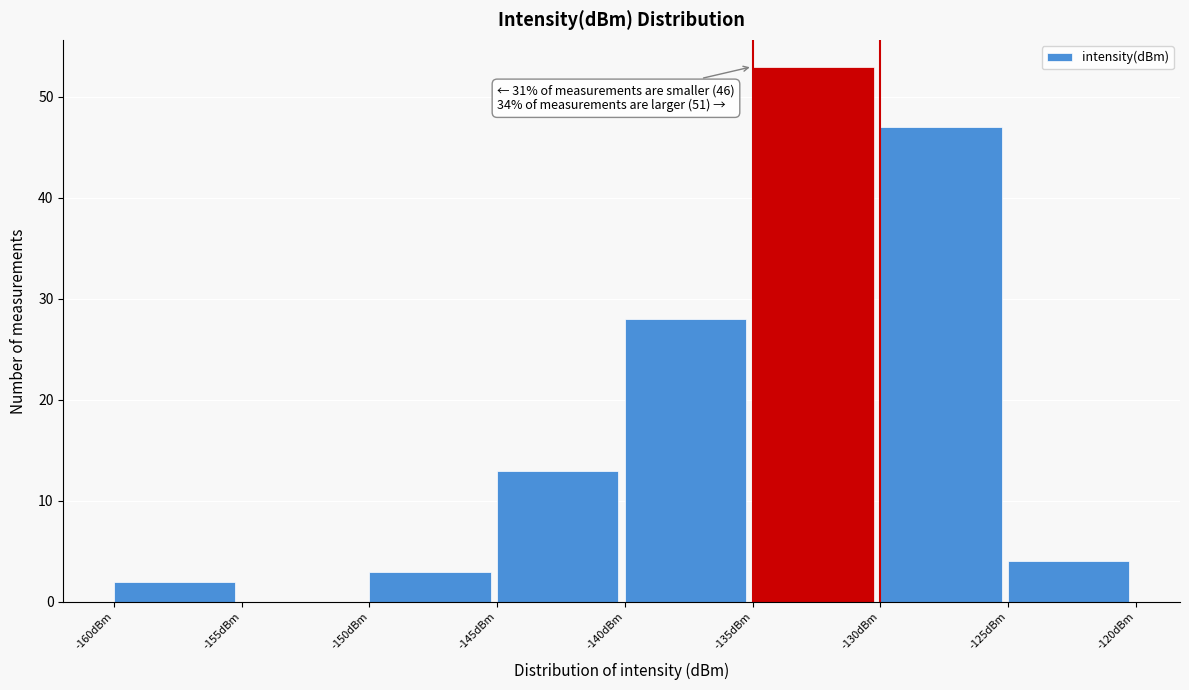

Over which range of the x-axis is the bar tallest?

-135 to -130